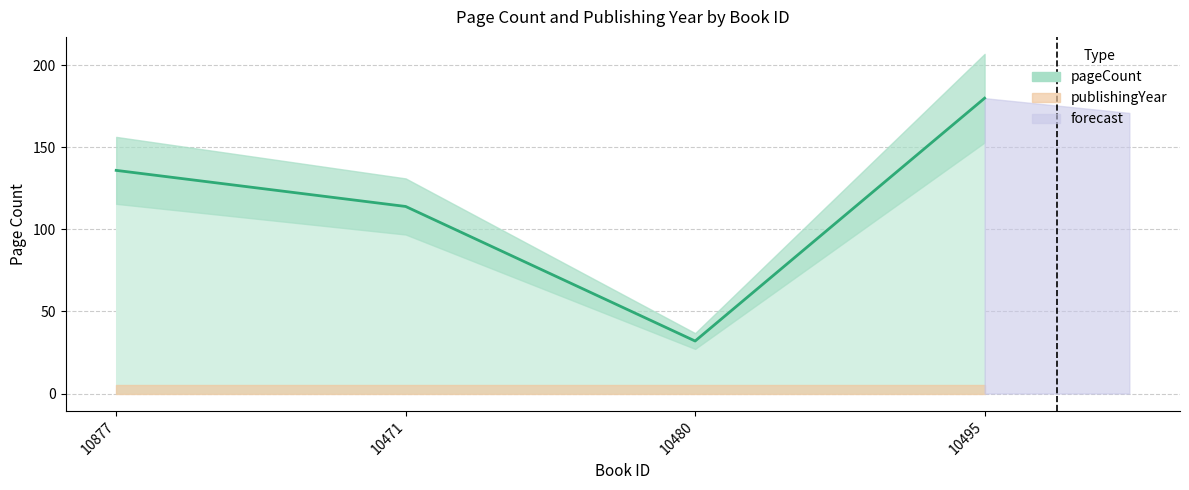

Reading left to right, extract all data points from this chart.

136	114	32	180